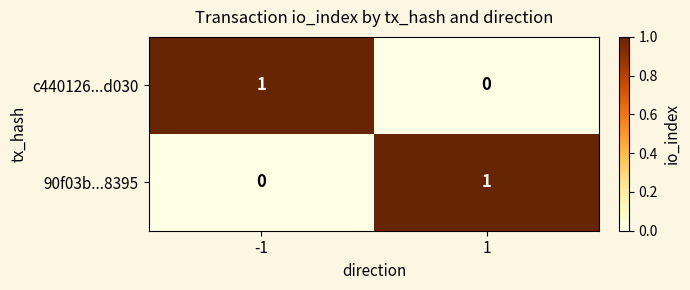

Reading left to right, transcribe all the data shown in this chart.

c440126...d030: -1=1	1=0
90f03b...8395: -1=0	1=1